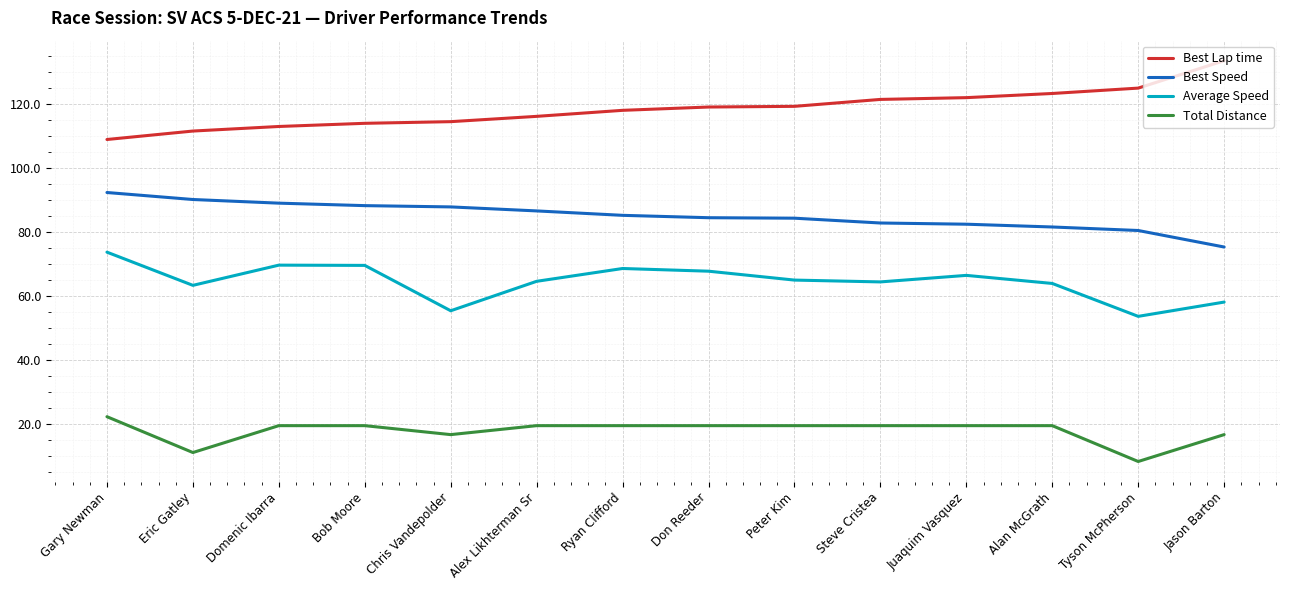

What is the approximate value of Best Lap time at Bob Moore?

114.1